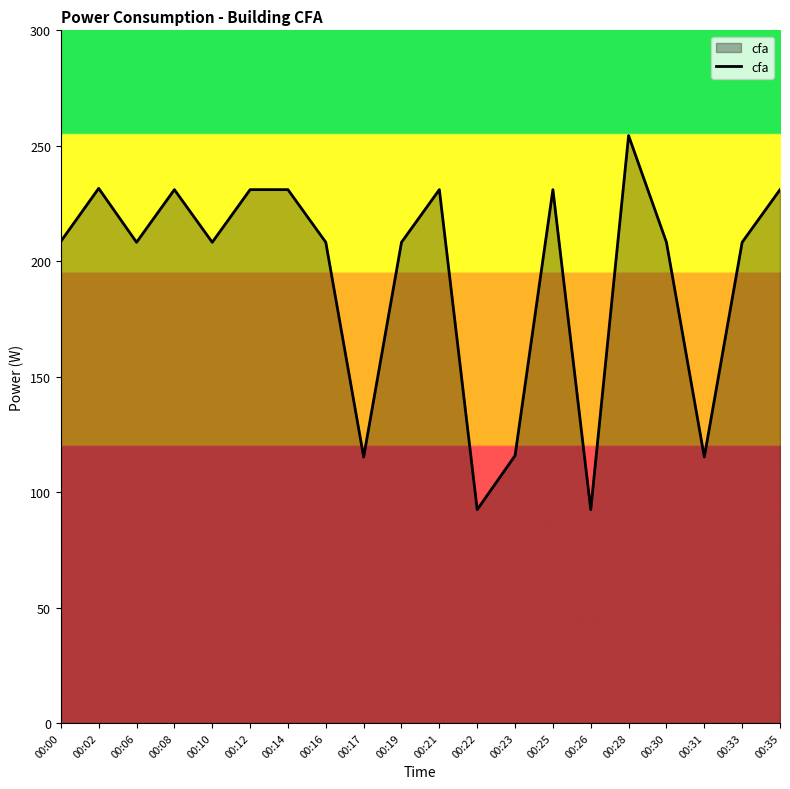

What is the sum of all values?

3860.8